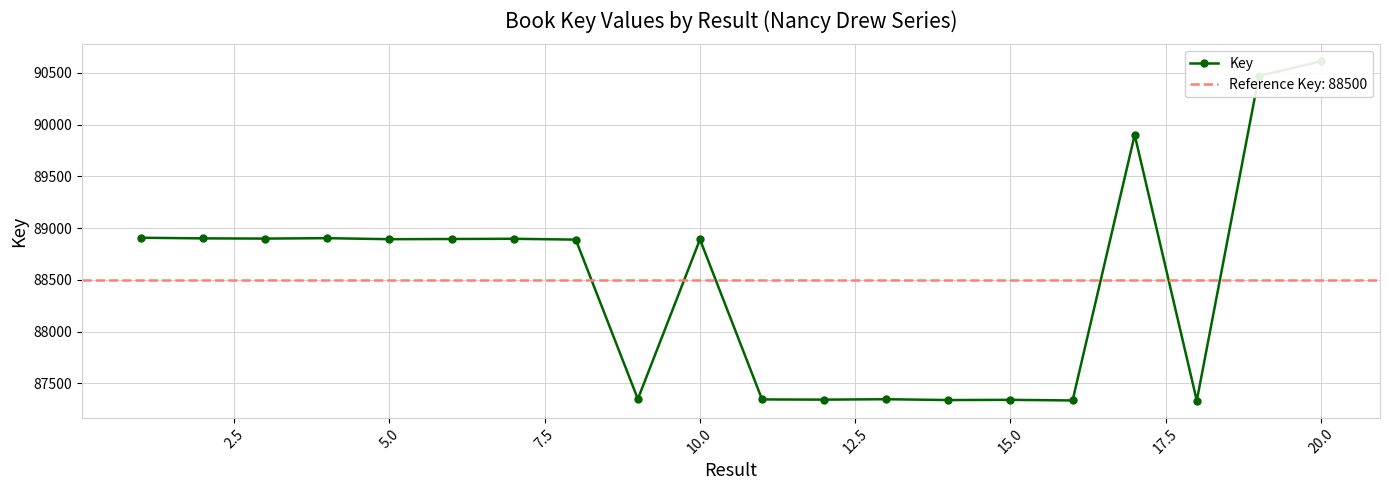

Count the number of categories in the chart.

20